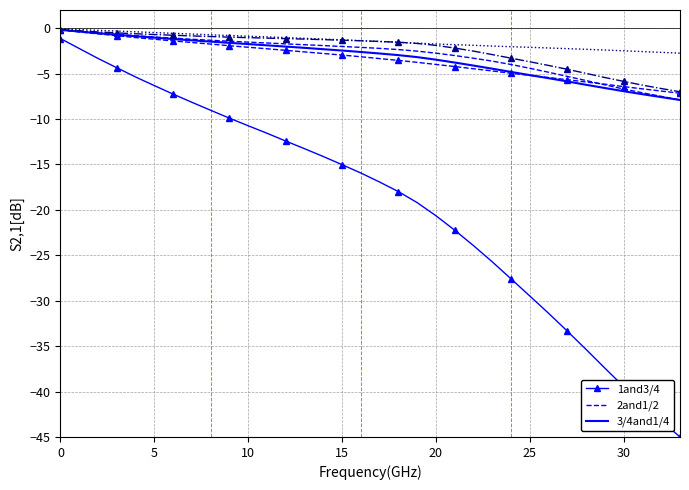

What is the minimum value shown in the chart?

-45.0